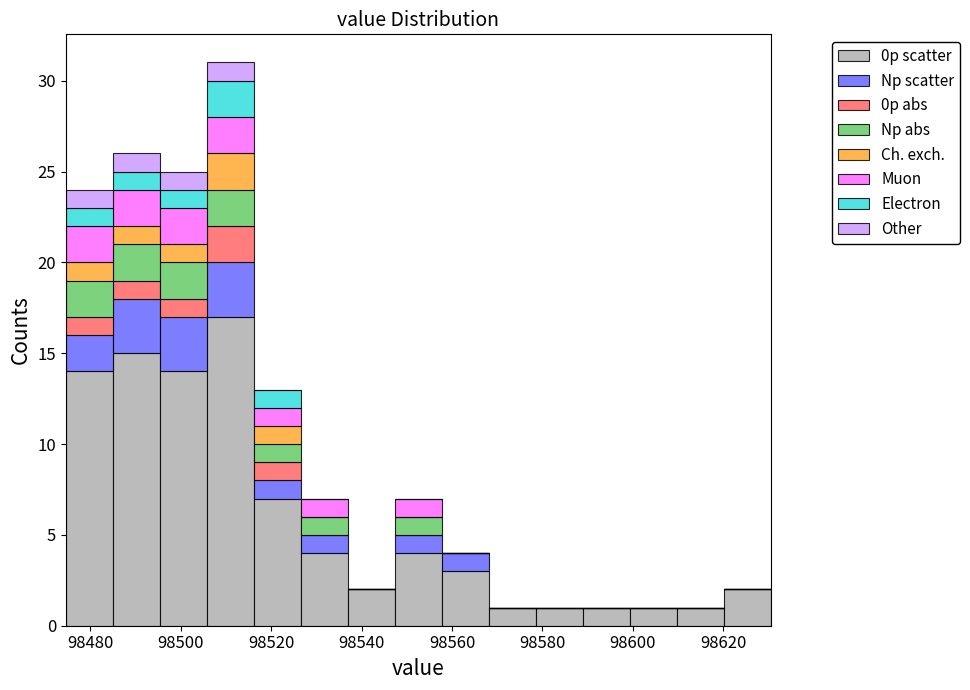

Reading left to right, list every stacked bar in this chart as the range it spans on the x-axis followed by its total height. Neither the bar edges nor the heights are printed on the chart, so give them approximately, as read against the axes.

98474 to 98486: 24
98486 to 98496: 26
98496 to 98506: 25
98506 to 98516: 31
98516 to 98526: 13
98526 to 98536: 7
98536 to 98548: 2
98548 to 98558: 7
98558 to 98568: 4
98568 to 98578: 1
98578 to 98588: 1
98588 to 98600: 1
98600 to 98610: 1
98610 to 98620: 1
98620 to 98630: 2